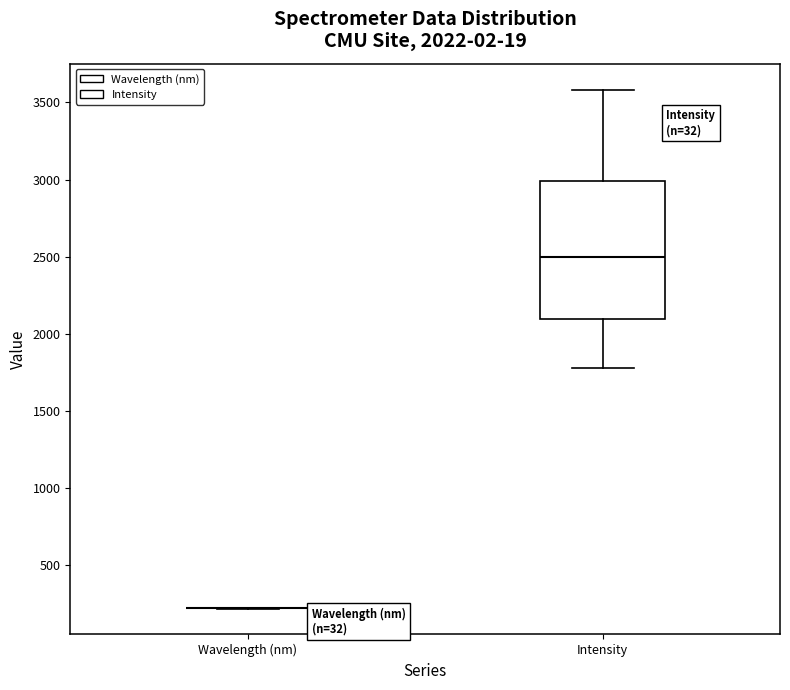

Comparing the boxes themselves (not the whiskers), which one is the tallest?

Intensity